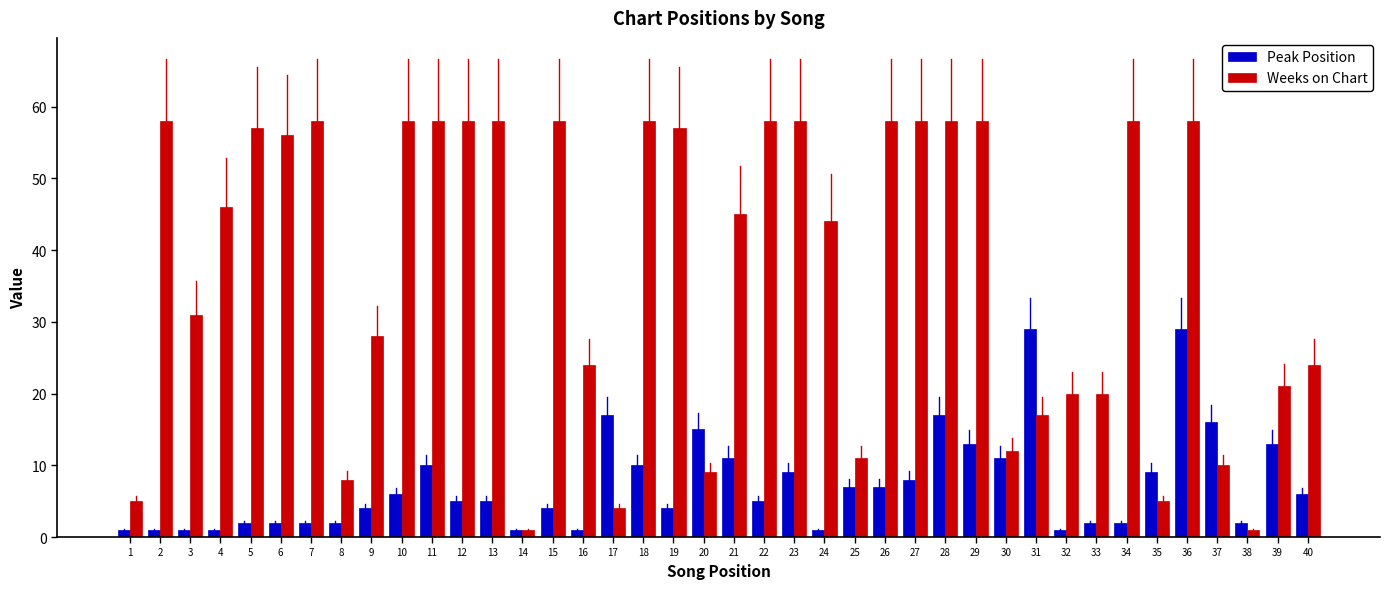

Which series changed the most between 21 and 33?

Weeks on Chart